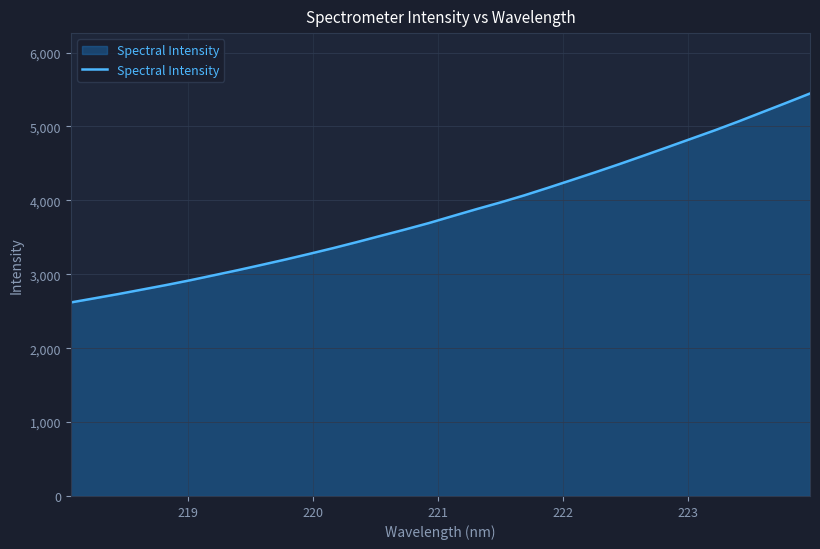

What is the greatest value displayed?

5446.3